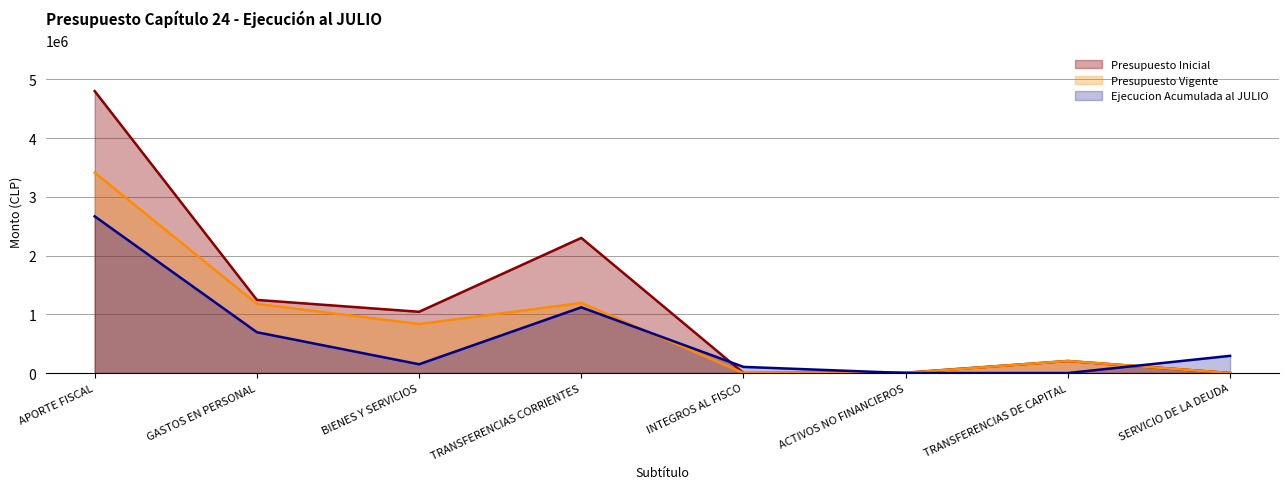

Reading left to right, transcribe all the data shown in this chart.

Presupuesto Inicial: 4799969	1245027	1042952	2300805	0	5985	205200	0
Presupuesto Vigente: 3411890	1176929	834362	1193305	0	2094	205200	0
Ejecucion Acumulada al JULIO: 2668044	694833	149535	1118920	104625	0	0	292923